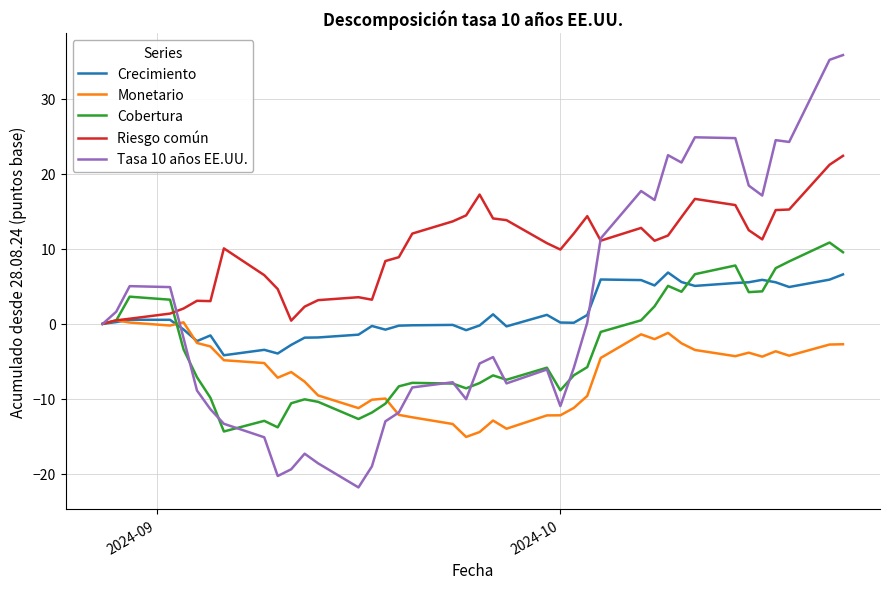

What is the maximum value shown in the chart?

35.8